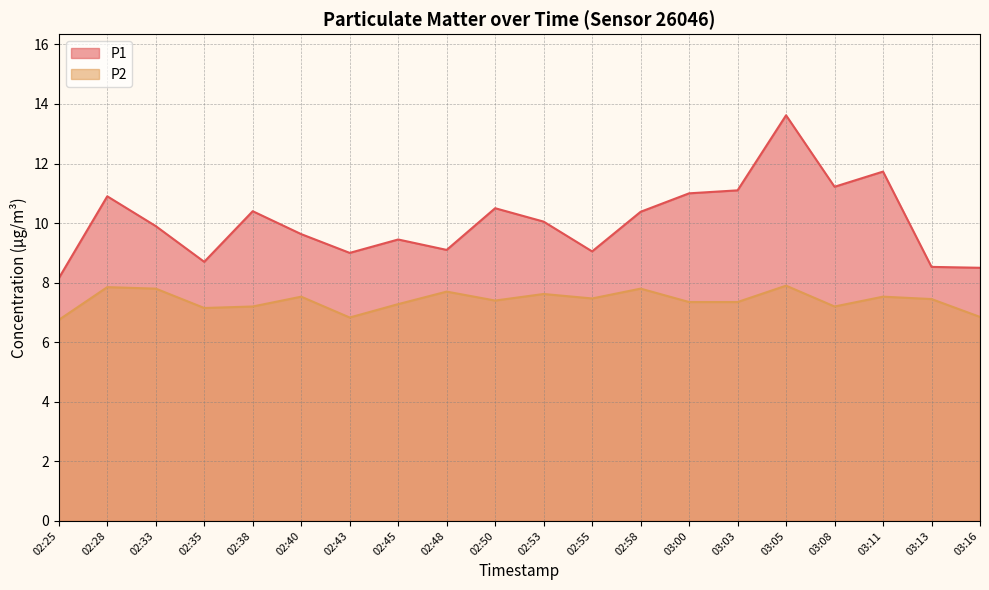

Is it true that P1 equals 10.4 at 02:58?

True